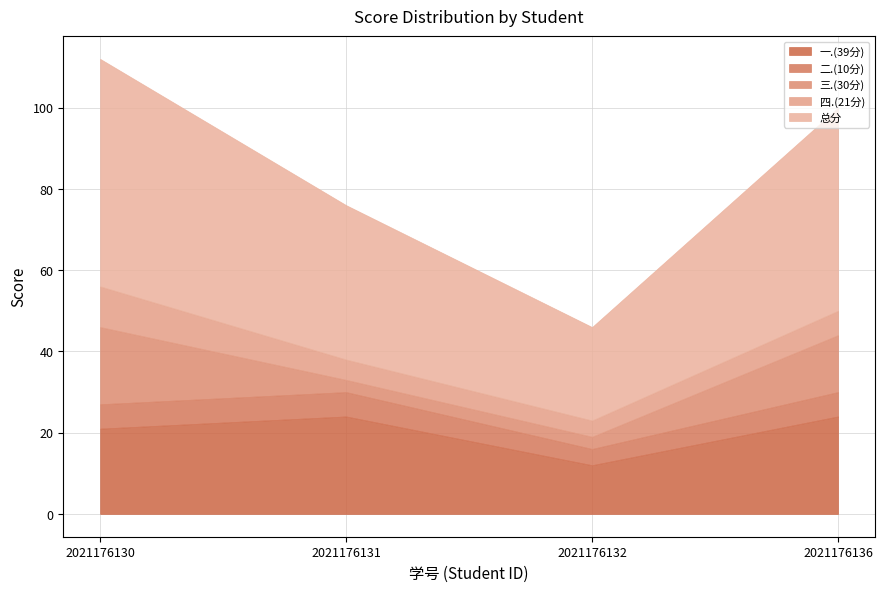

What are all the series names shown in the legend?

一.(39分), 二.(10分), 三.(30分), 四.(21分), 总分